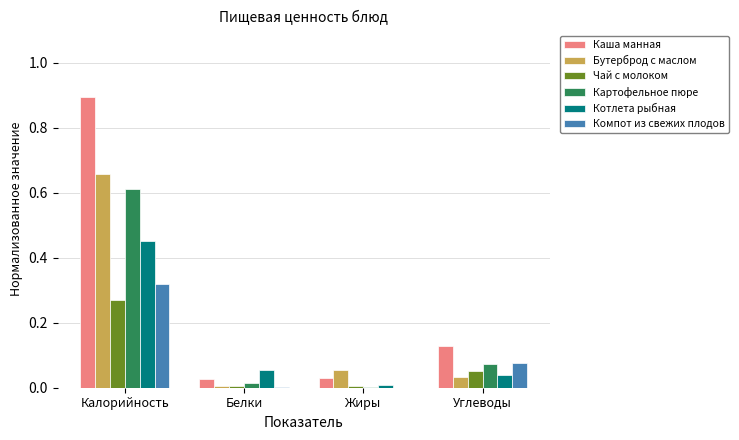

What is the sum of all Бутерброд с маслом values?

0.8